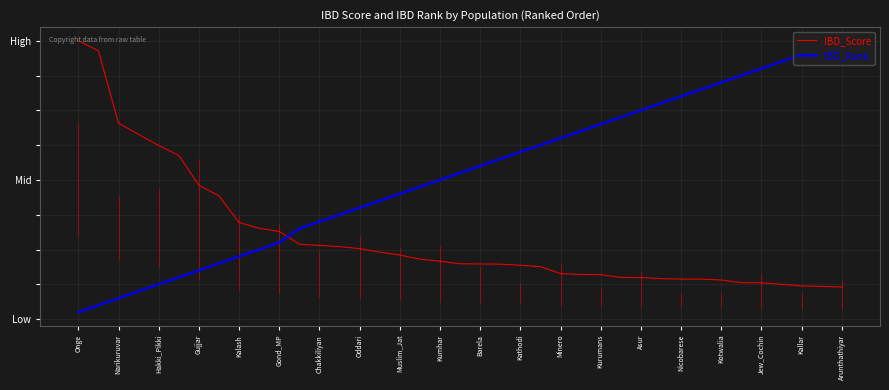

Which series has the largest total across all categories?

IBD_Rank